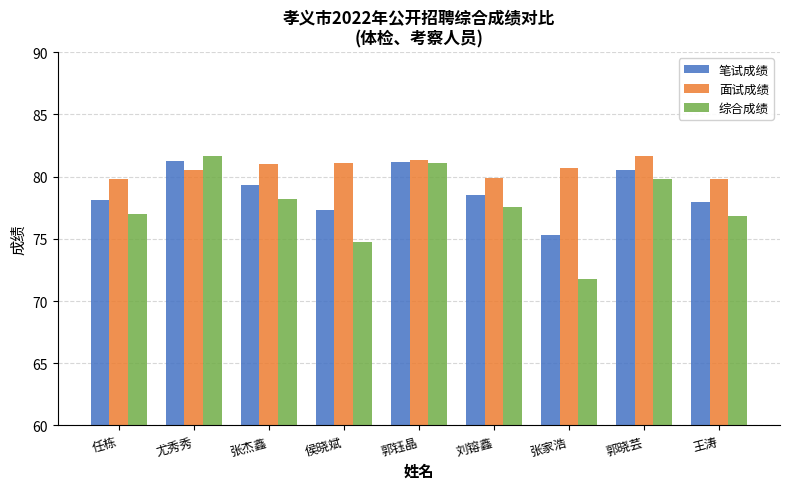

What is the difference between the highest and lowest values at 郭钰晶?

0.2